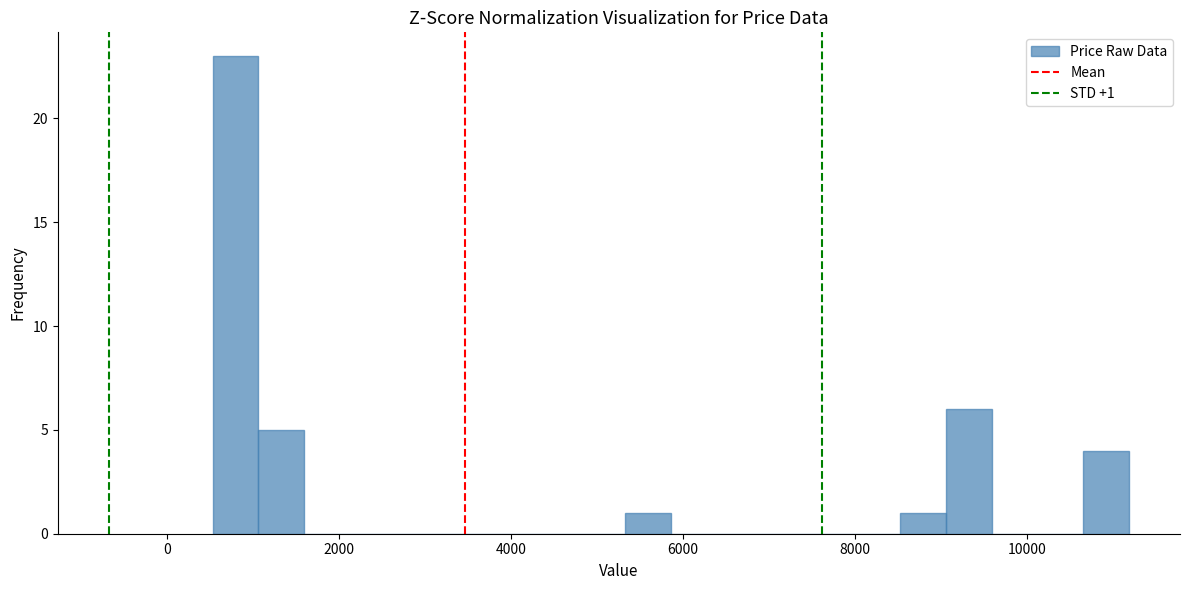

Around what value on the x-axis is the tallest bar? Give the approximate position of its centre, as read against the axis.

800